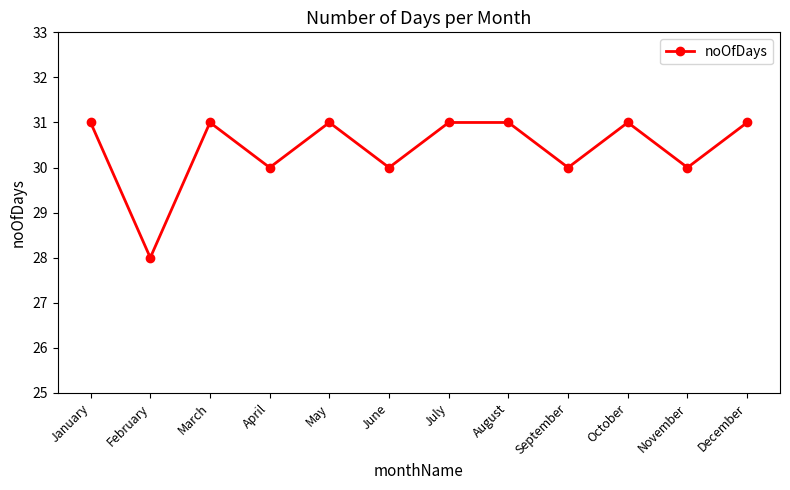

What is the approximate value at February?

28